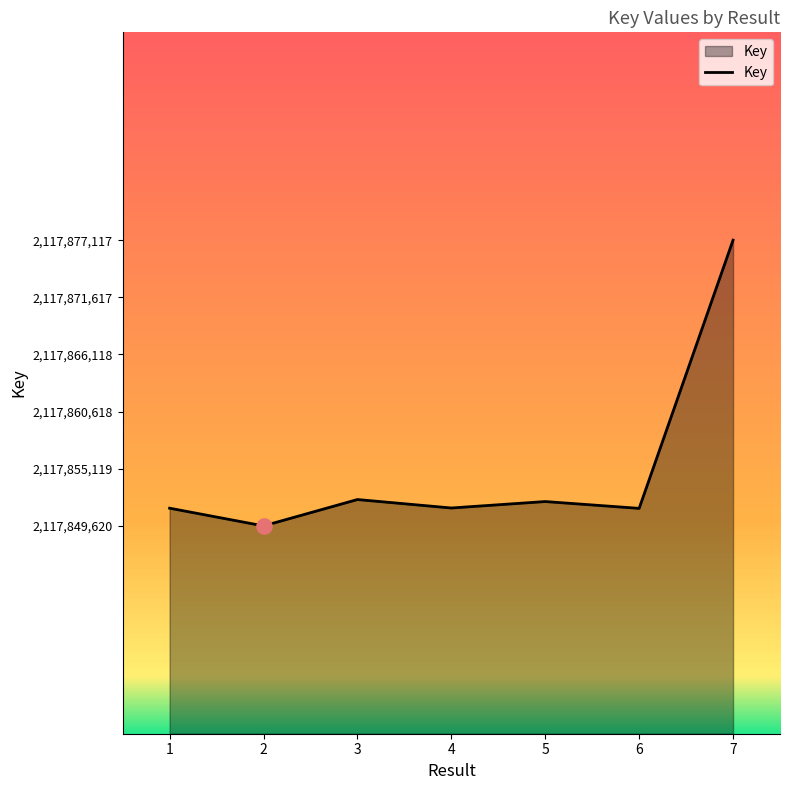

Approximately how many times larger is the value at 5 compared to 3?

1.0